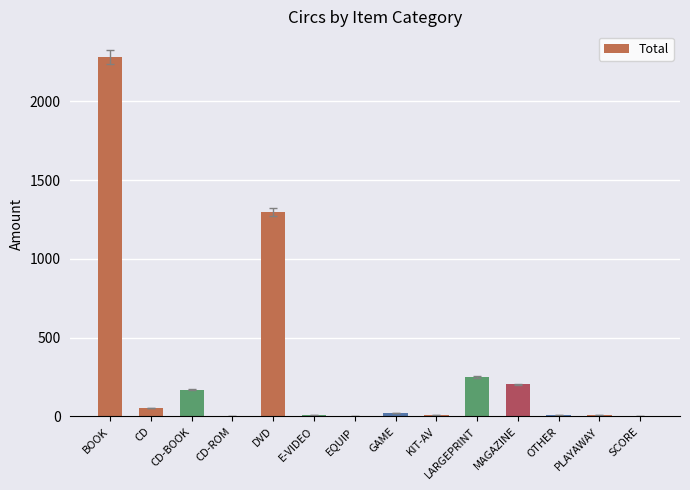

Count the number of categories in the chart.

14